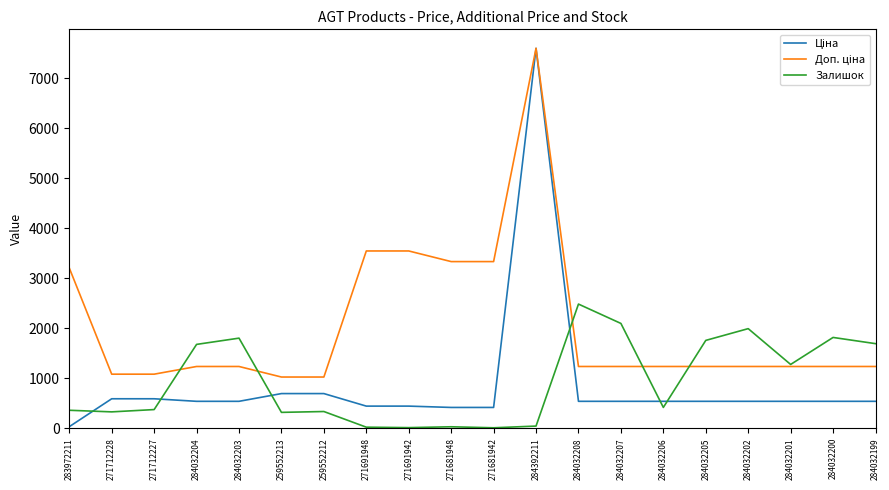

Which label corresponds to the largest value in the chart?

284392211